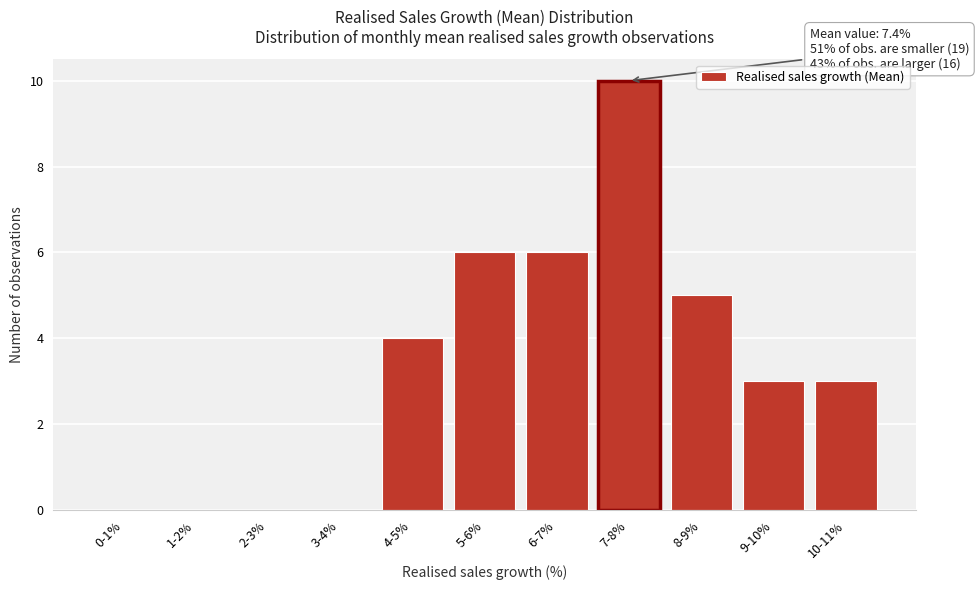

Reading left to right, what are all the values shown in this chart?

0-1%=0	1-2%=0	2-3%=0	3-4%=0	4-5%=4	5-6%=6	6-7%=6	7-8%=10	8-9%=5	9-10%=3	10-11%=3